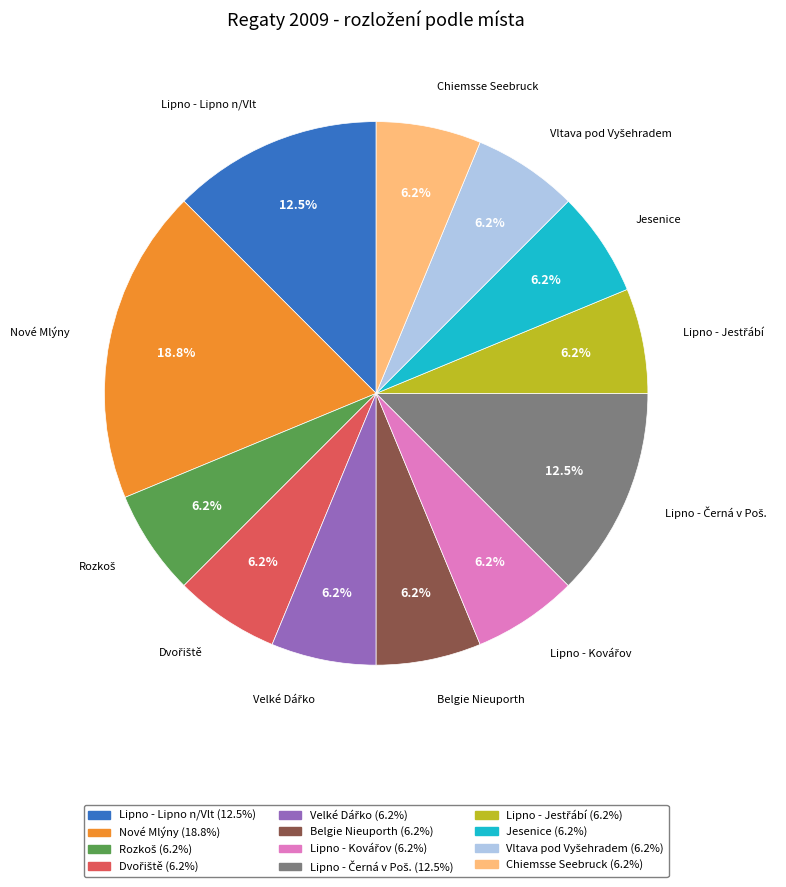

To the nearest percent, what is the average slice percentage?

8%